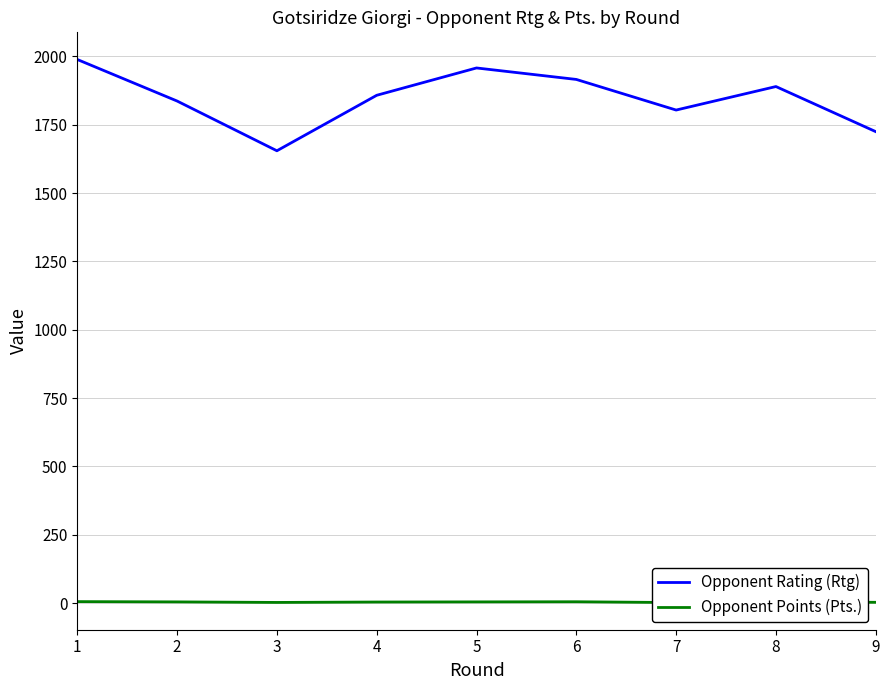

Which series has the widest spread of values?

Opponent Rating (Rtg)